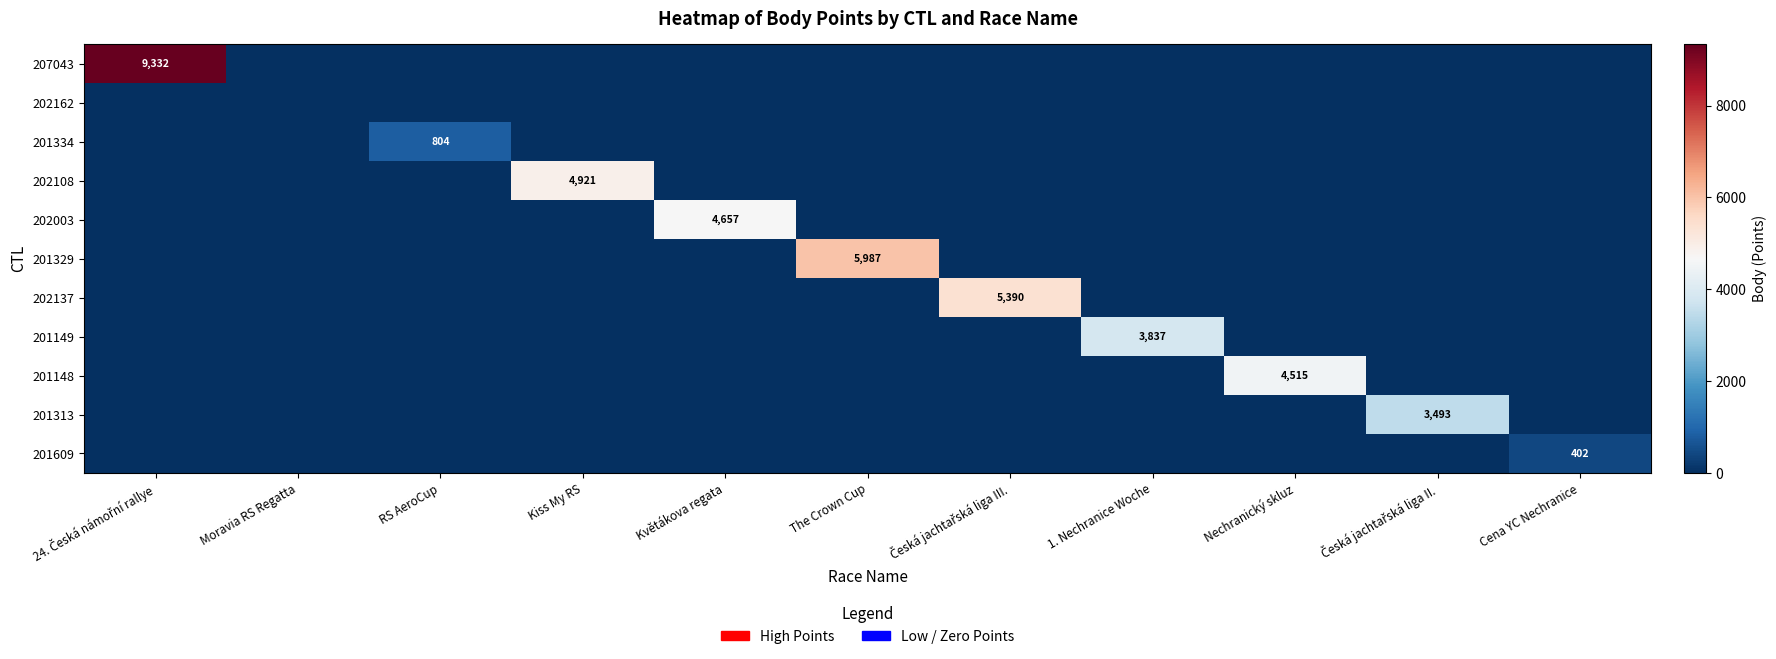

Is it true that 201148 equals 989 at Nechranický skluz?

False